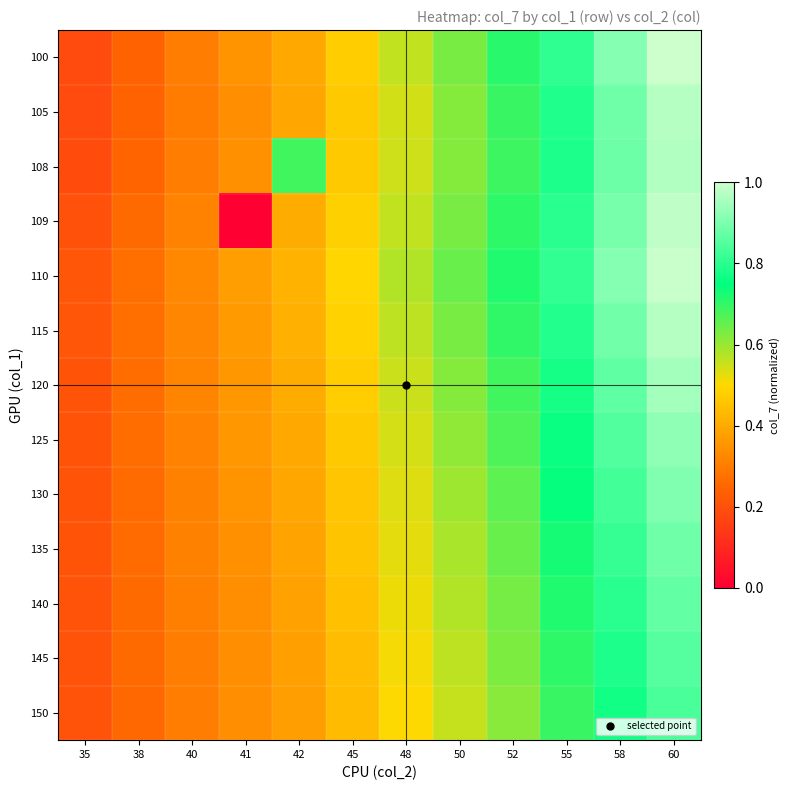

Which series changed the most between 41 and 60?

109